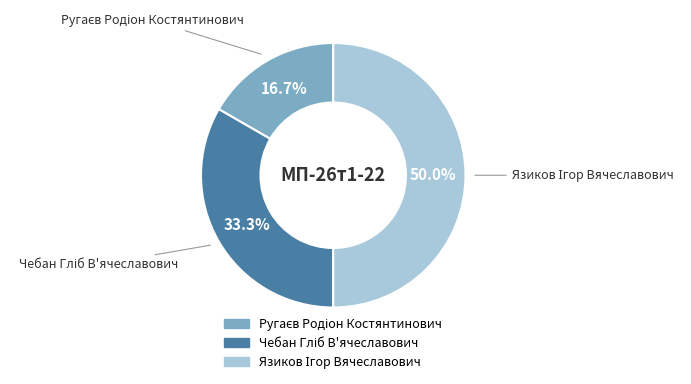

What is the largest slice in the pie chart?

Язиков Ігор Вячеславович